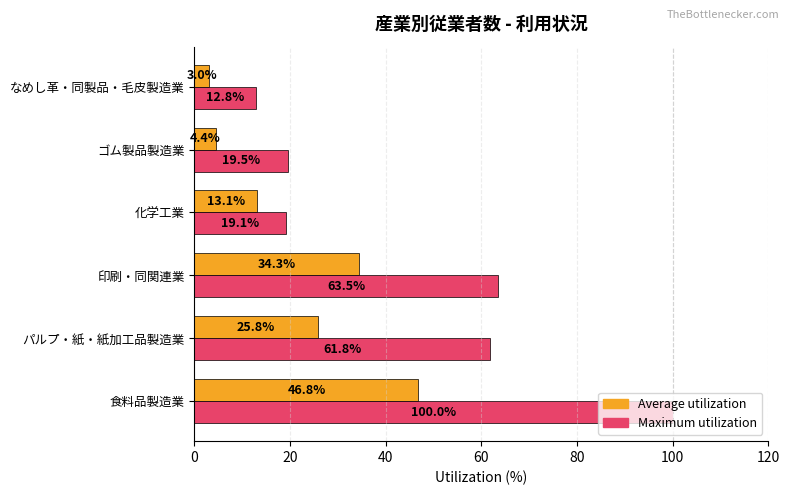

What is the total value across all series at 食料品製造業?

146.8